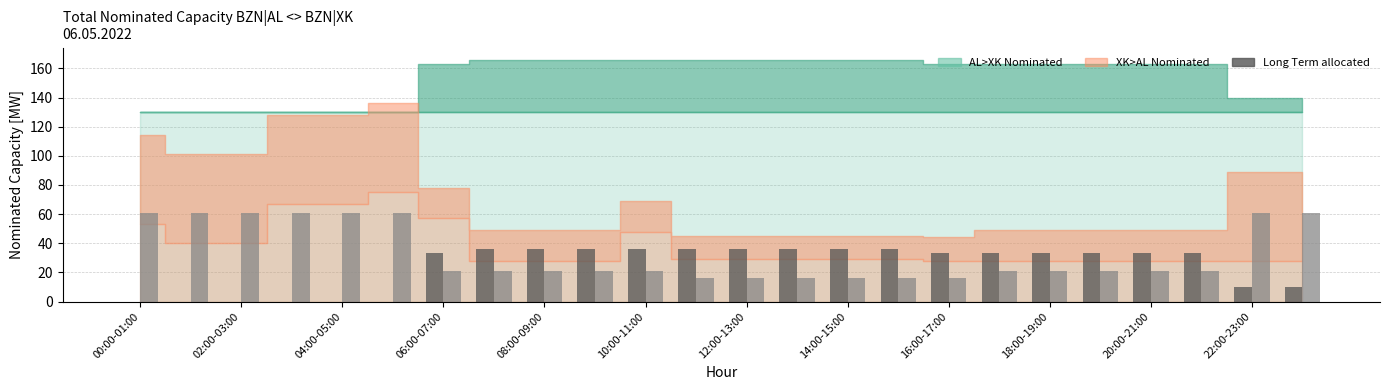

How many distinct data groups are displayed?

2